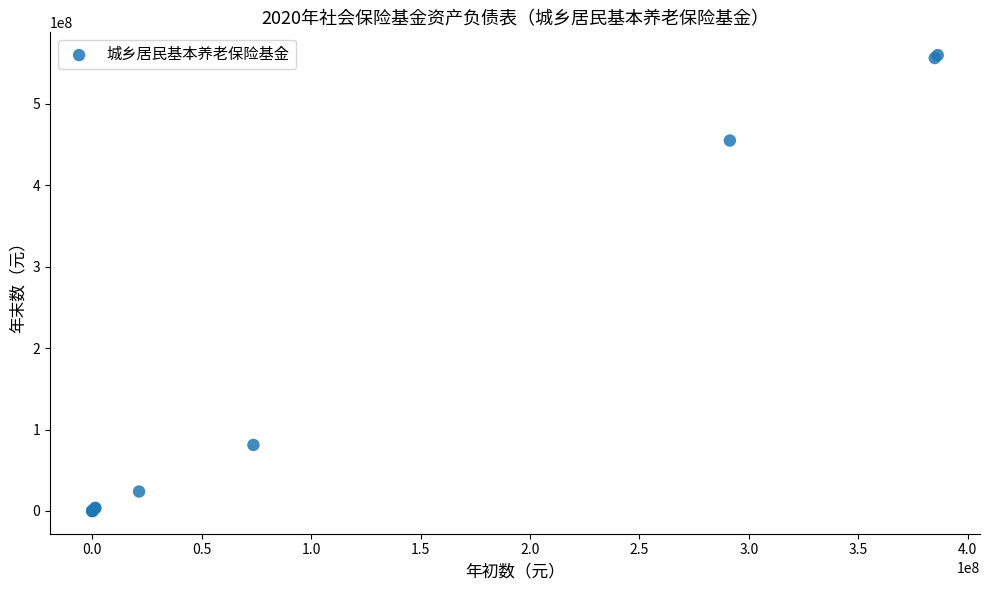

What Y value in the scatter plot is closest to 279872002?

454863271.5